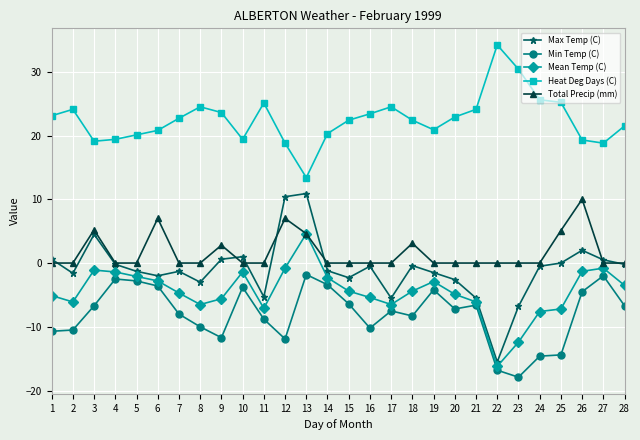

What is the sum of all Min Temp (C) values?

-223.5